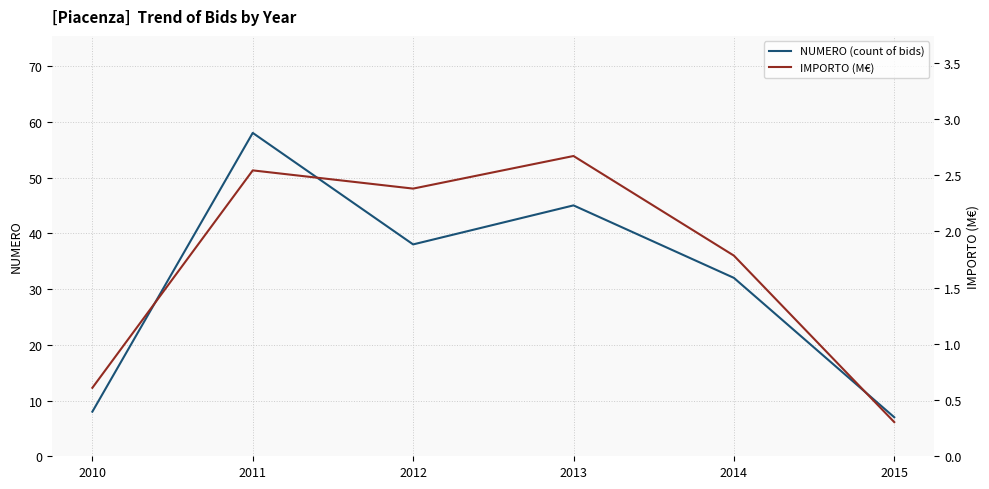

What is the maximum value for NUMERO (count of bids)?

58